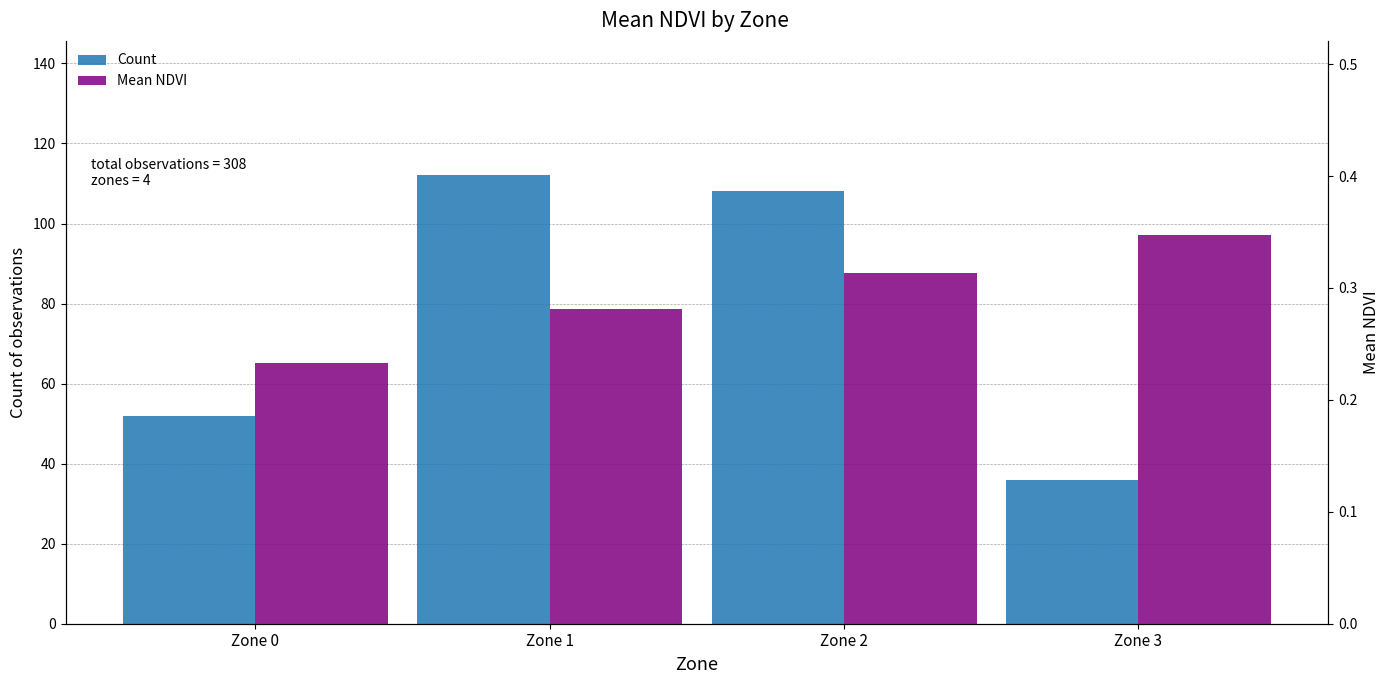

Which series has the largest total across all categories?

Count